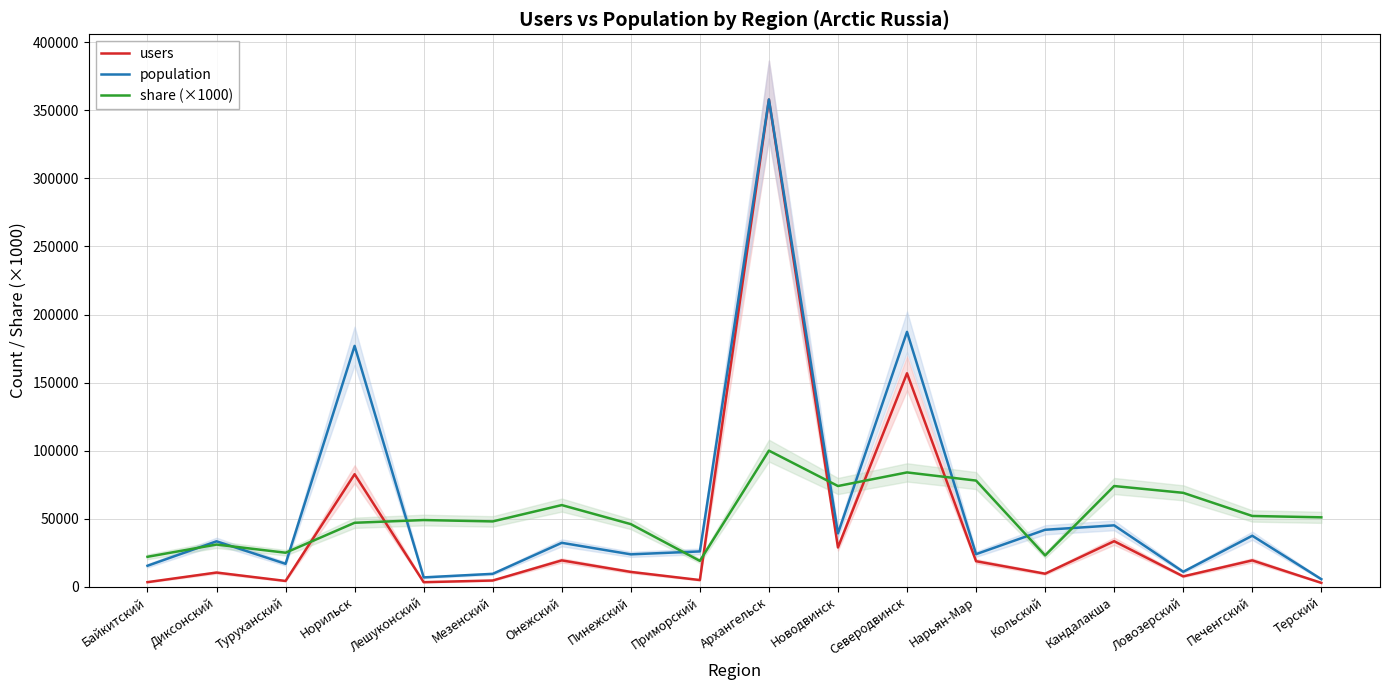

Where is population nearest to the value 181810?

Норильск